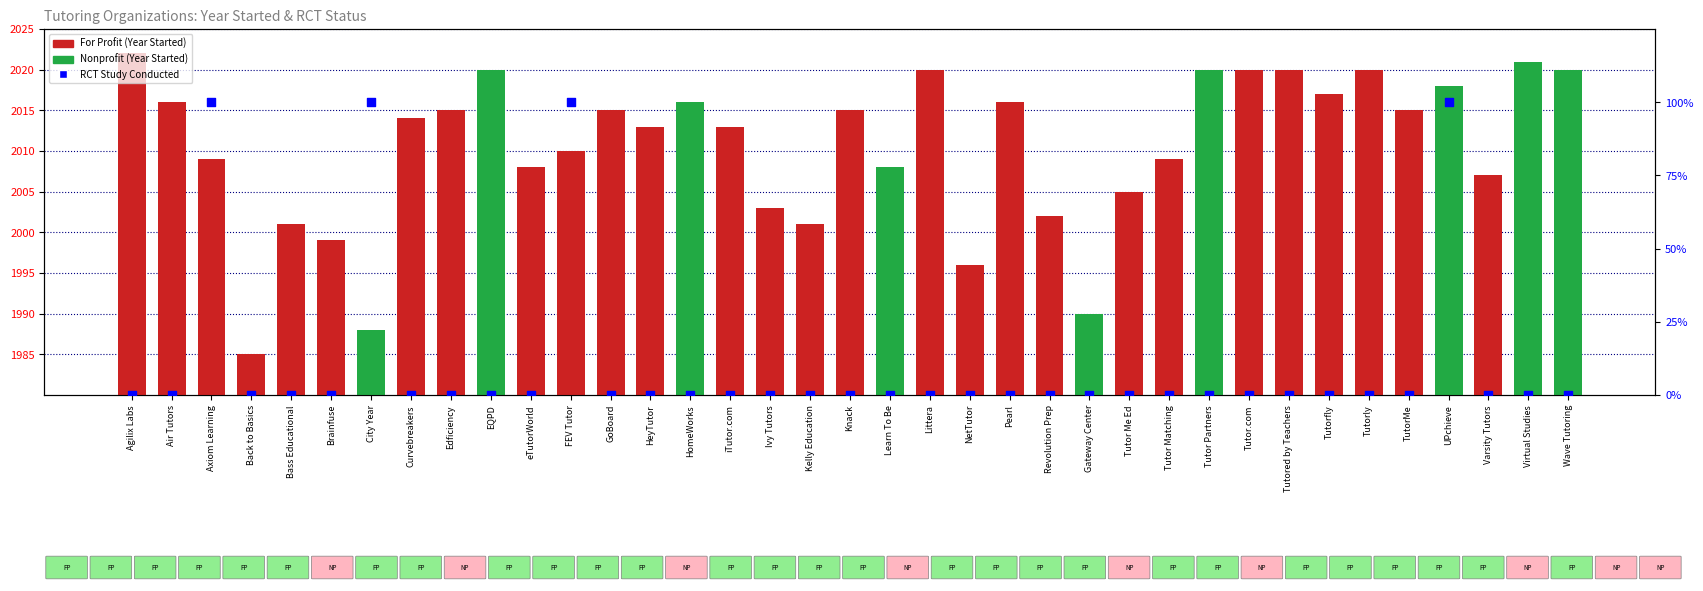

Which series contains the highest Y value?

Year Started